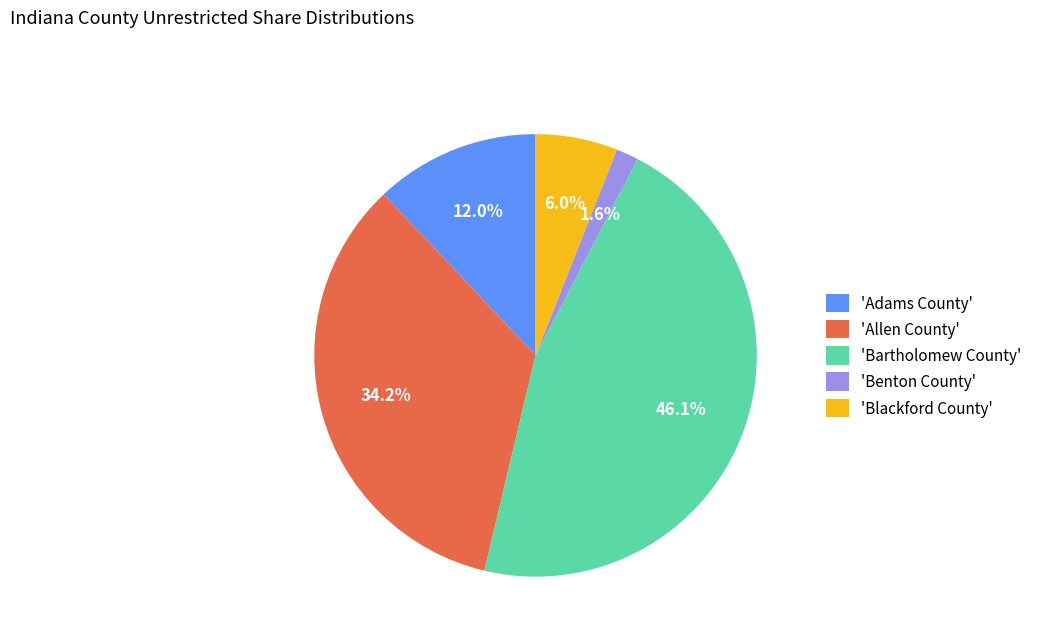

What is the ratio of the value at 'Bartholomew County' to the value at 'Blackford County'?

7.7